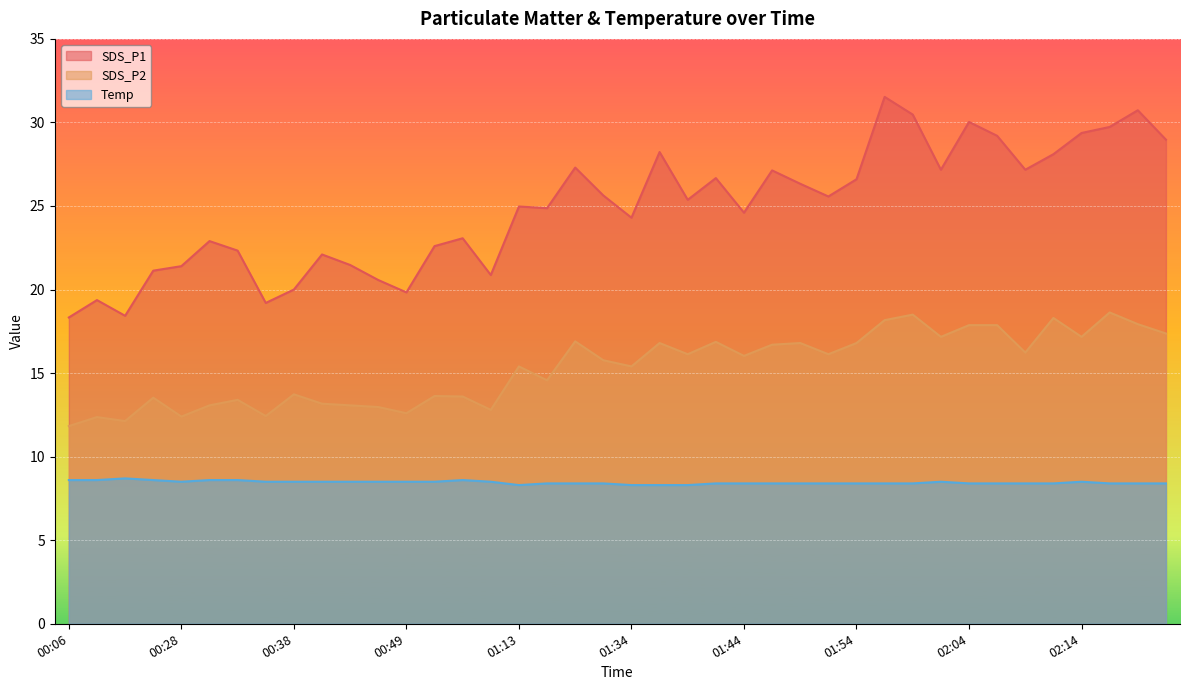

What are all the series names shown in the legend?

SDS_P1, SDS_P2, Temp